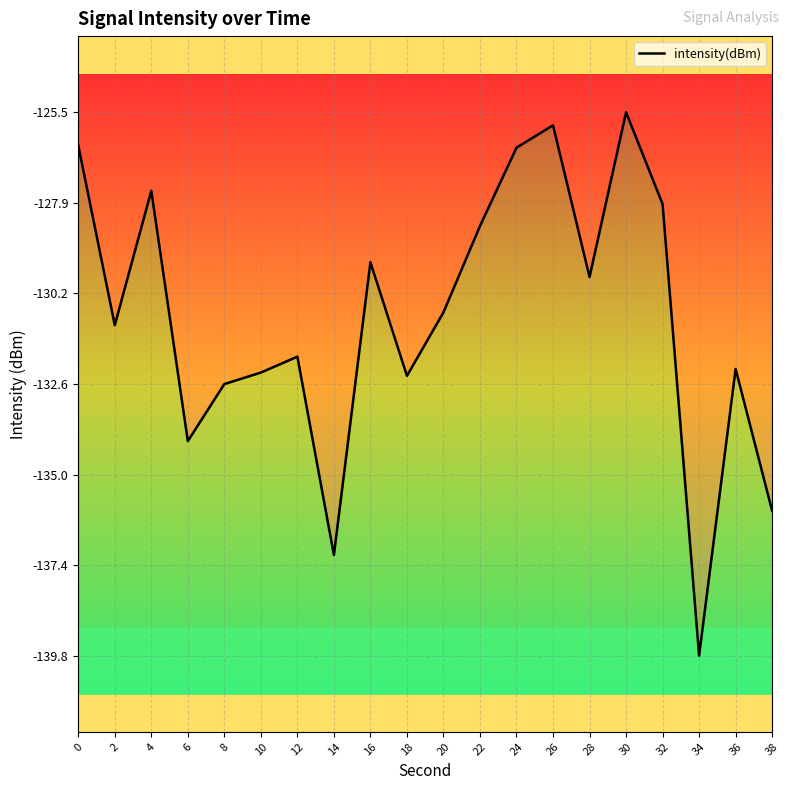

How many interior local peaks (higher than both neighbors) does the data have?

6